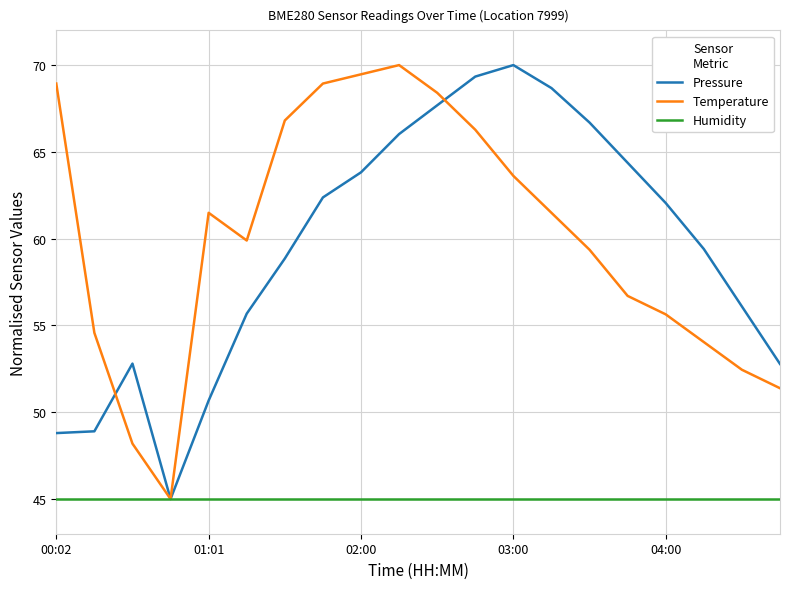

What is the minimum value shown in the chart?

45.0